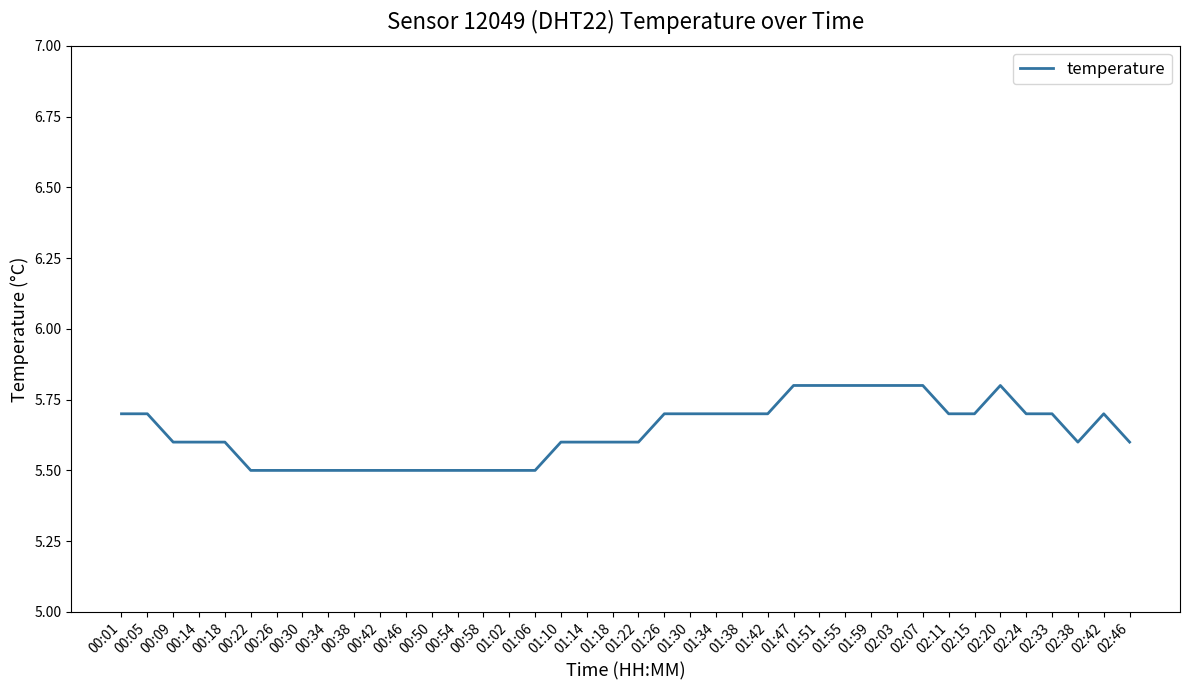

What is the maximum value shown in the chart?

5.8